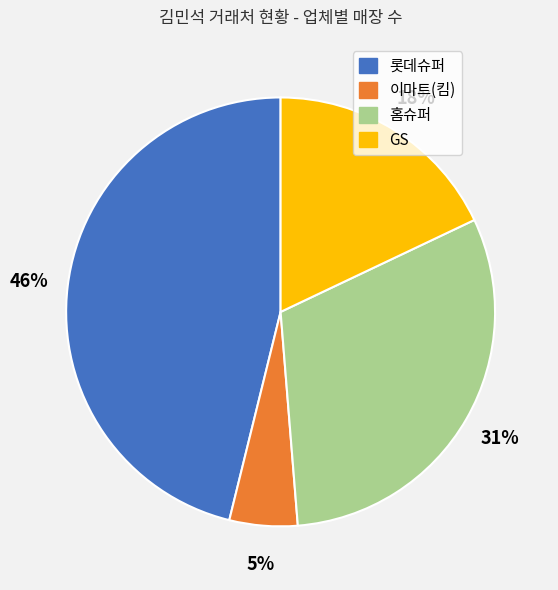

What percentage is the 이마트(킴) slice, to the nearest percent?

5%